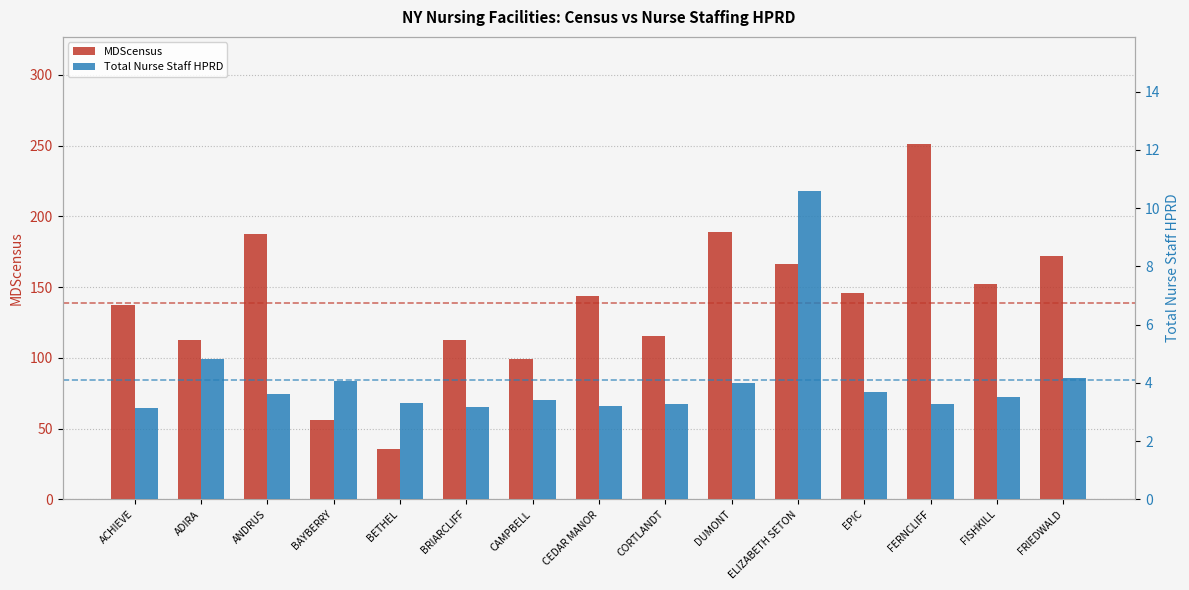

Reading left to right, extract all data points from this chart.

MDScensus: 137.0	112.4	187.6	55.8	35.5	112.9	99.0	143.5	115.6	189.3	166.6	145.6	251.4	152.0	171.9
Total Nurse Staff HPRD: 3.1	4.8	3.6	4.1	3.3	3.2	3.4	3.2	3.3	4.0	10.6	3.7	3.3	3.5	4.2